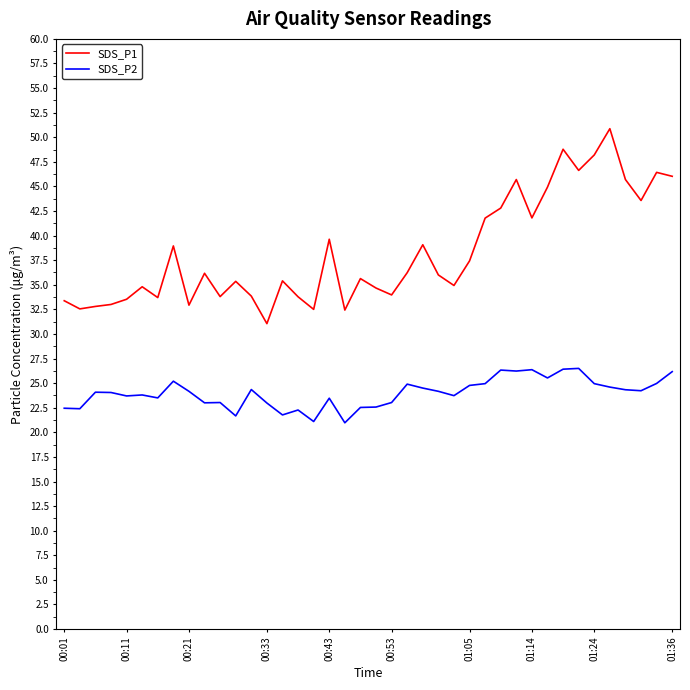

How many series are shown in this chart?

2